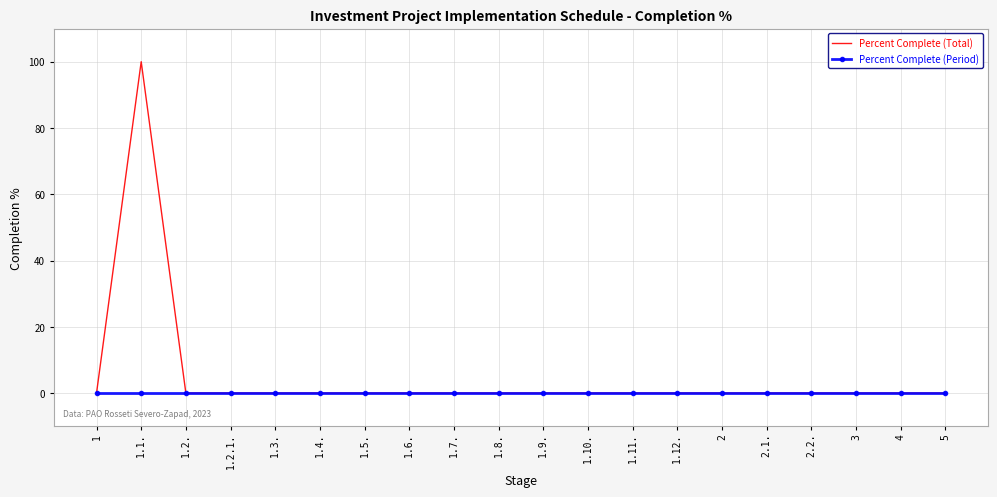

Reading left to right, transcribe all the data shown in this chart.

Percent Complete (Total): 1=0	1.1.=100	1.2.=0	1.2.1.=0	1.3.=0	1.4.=0	1.5.=0	1.6.=0	1.7.=0	1.8.=0	1.9.=0	1.10.=0	1.11.=0	1.12.=0	2=0	2.1.=0	2.2.=0	3=0	4=0	5=0
Percent Complete (Period): 1=0	1.1.=0	1.2.=0	1.2.1.=0	1.3.=0	1.4.=0	1.5.=0	1.6.=0	1.7.=0	1.8.=0	1.9.=0	1.10.=0	1.11.=0	1.12.=0	2=0	2.1.=0	2.2.=0	3=0	4=0	5=0